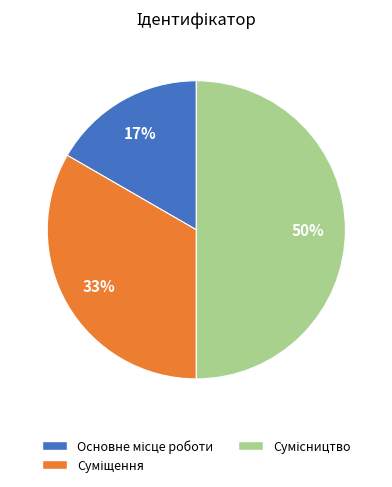

To the nearest percent, what is the difference between the largest and smallest slice percentages?

33%